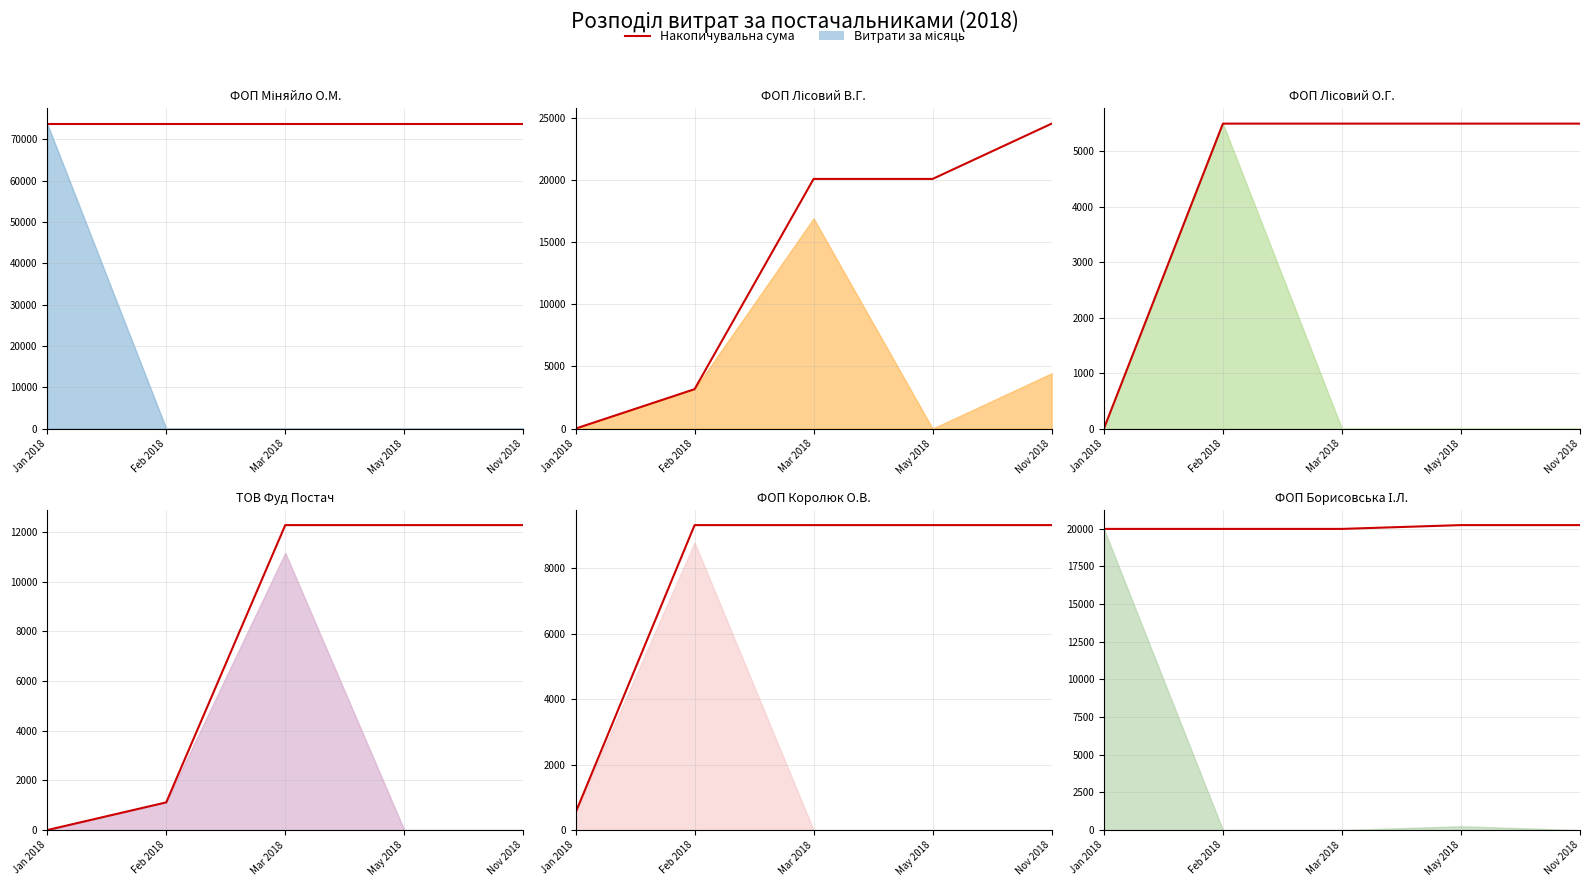

What is the average value?

20093.7